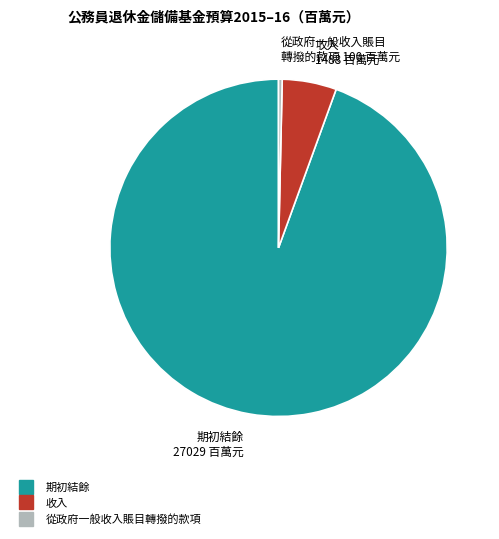

Is there any slice that represents more than half of the pie?

Yes